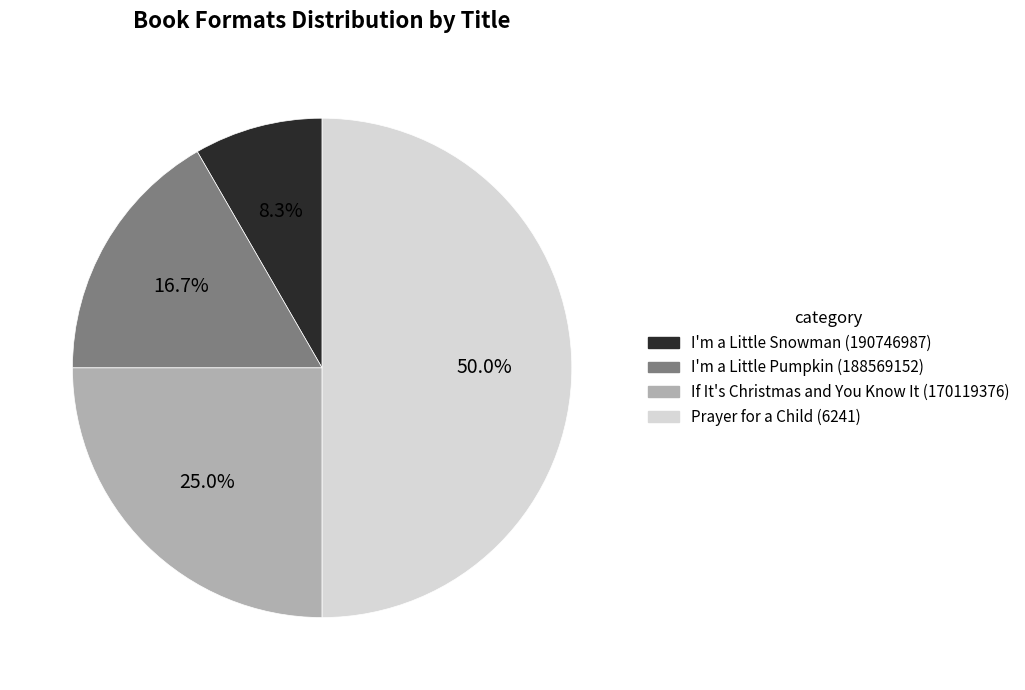

Does If It's Christmas and You Know It (170119376) account for over 50% of the chart?

No